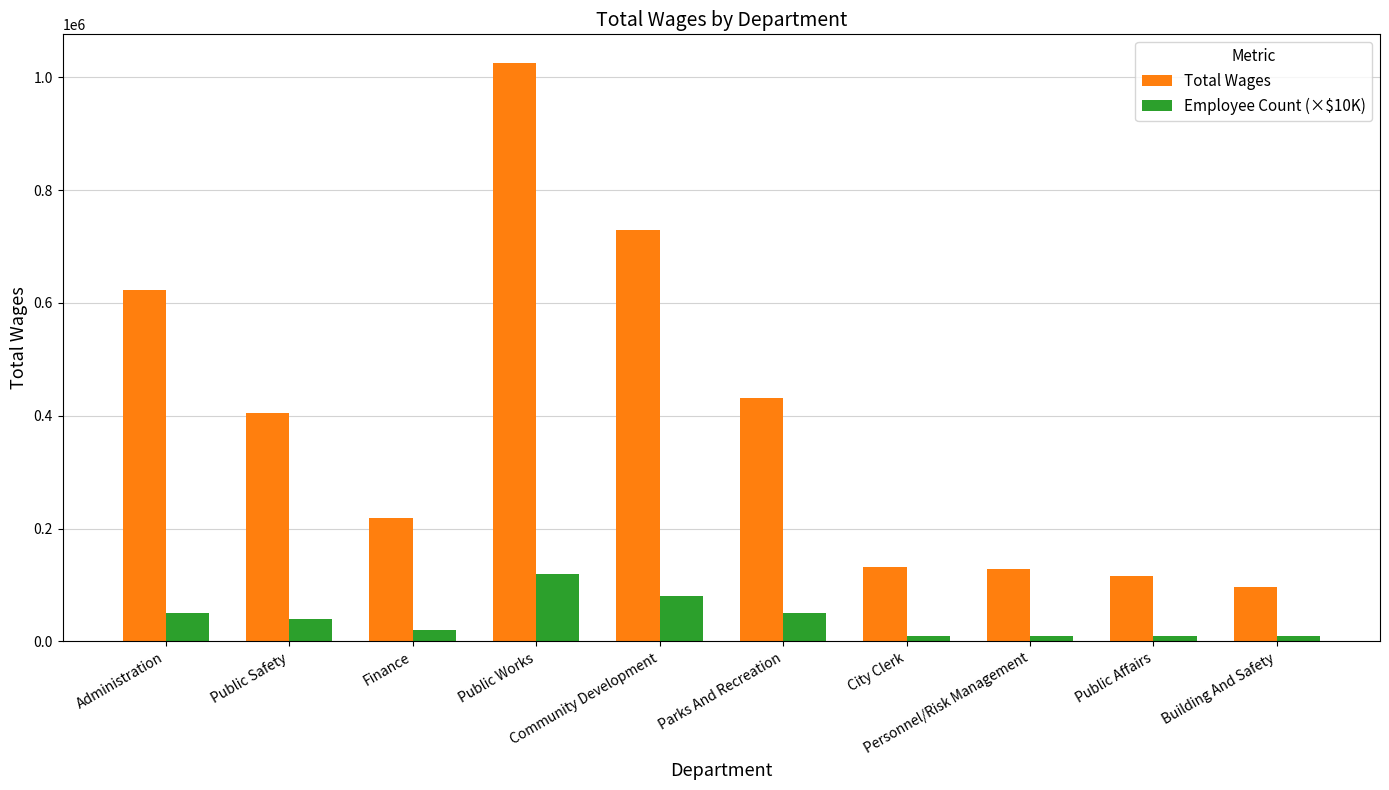

What is the spread (max minus min) of values at Parks And Recreation?

380699